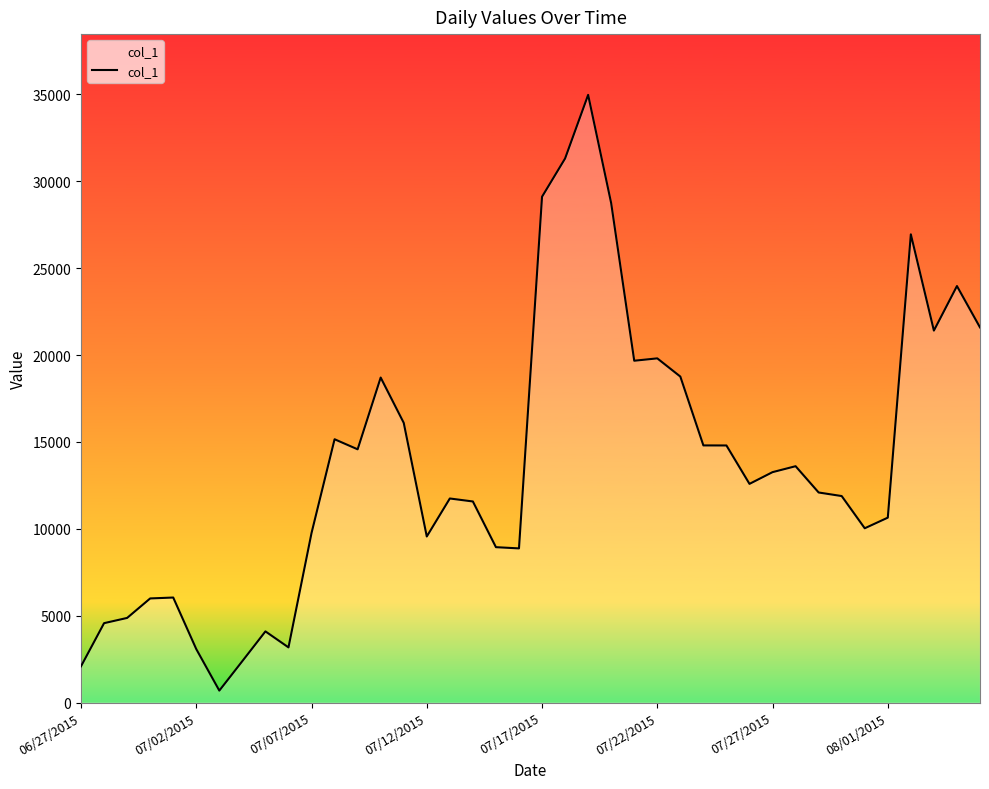

What is the greatest value displayed?

34974